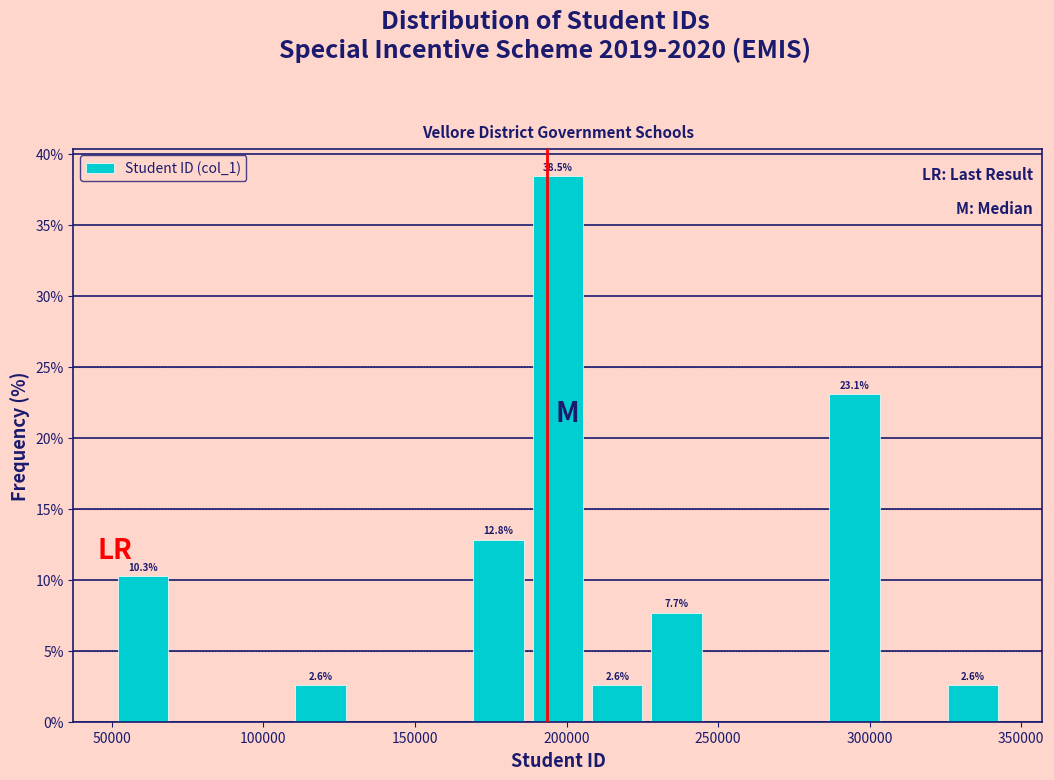

Read against the x-axis, roughly where is the centre of the tallest bar?

195000